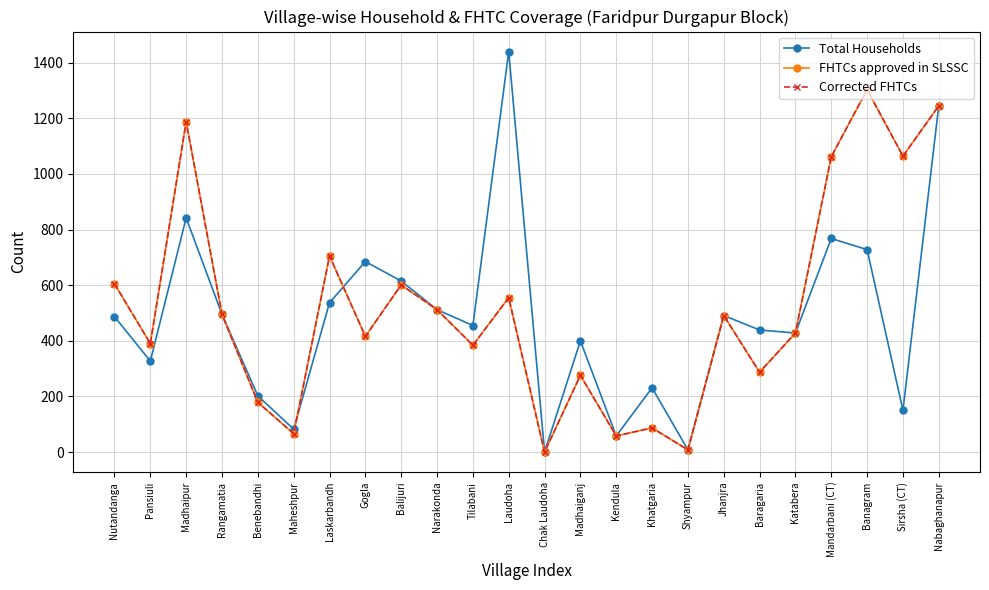

The Total Households series shows 374 at Banagram. True or false?

False